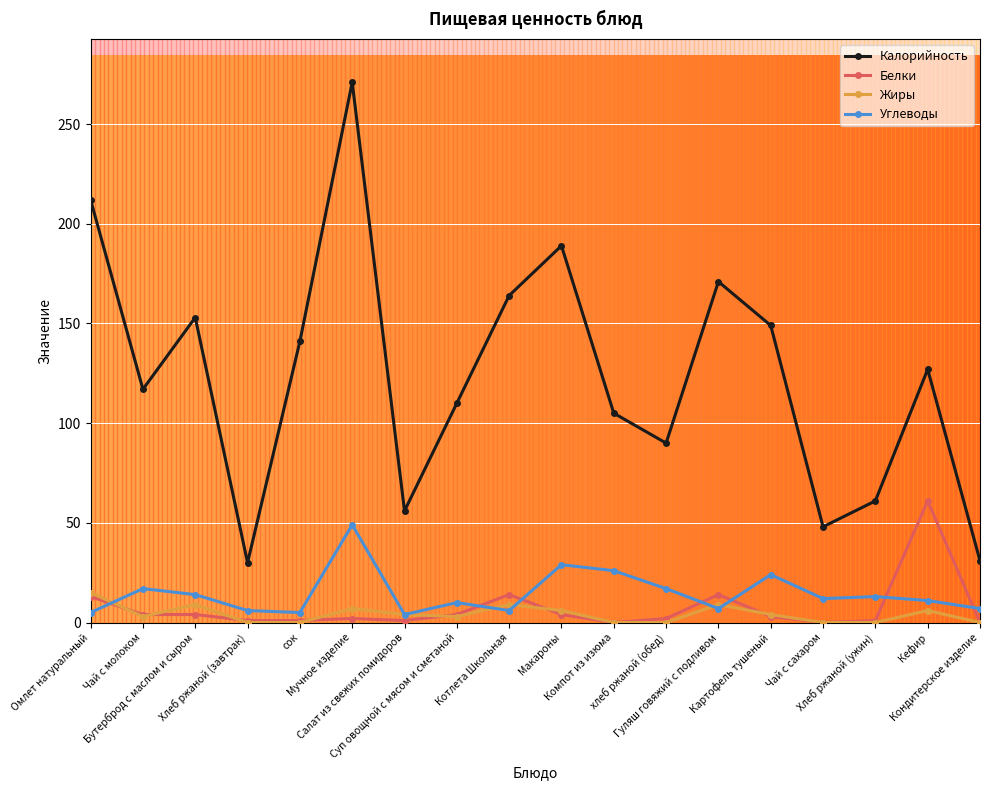

What is the highest value of the Жиры series?

15